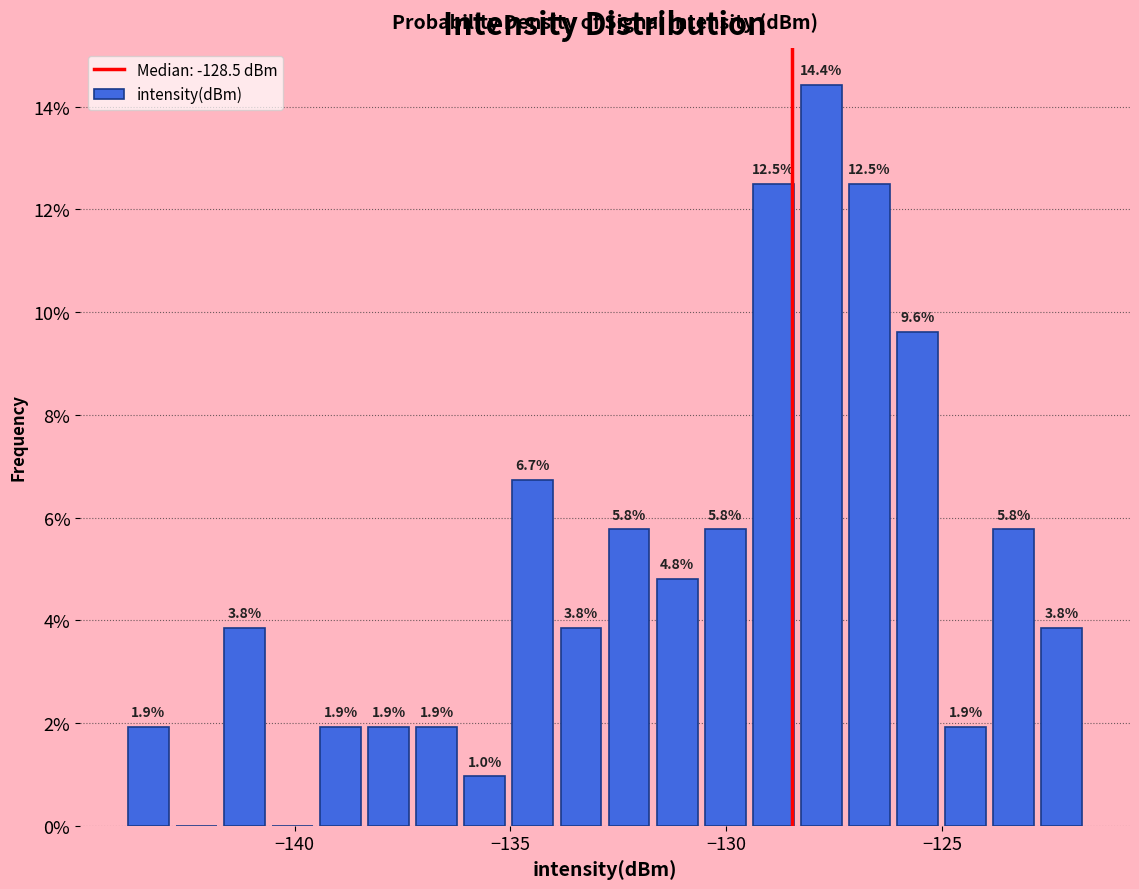

Around what value on the x-axis is the tallest bar? Give the approximate position of its centre, as read against the axis.

-128.0